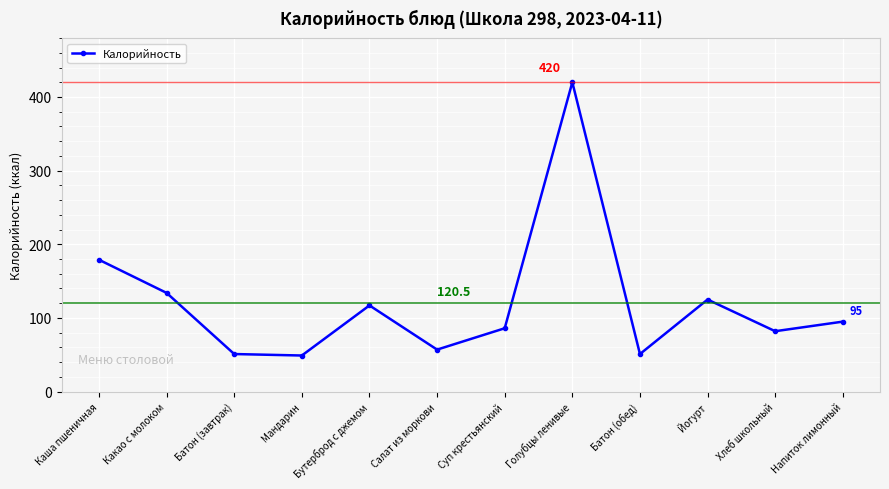

What is the value of the 6th point from the left?

57